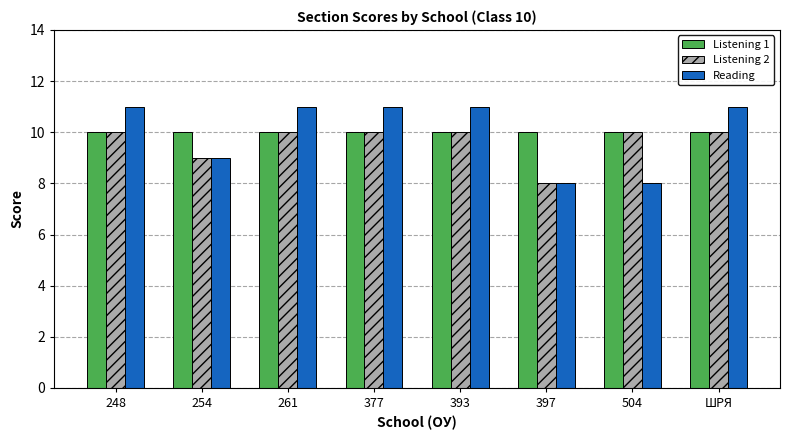

What is the difference between the second highest and second lowest values in the Reading series?

3